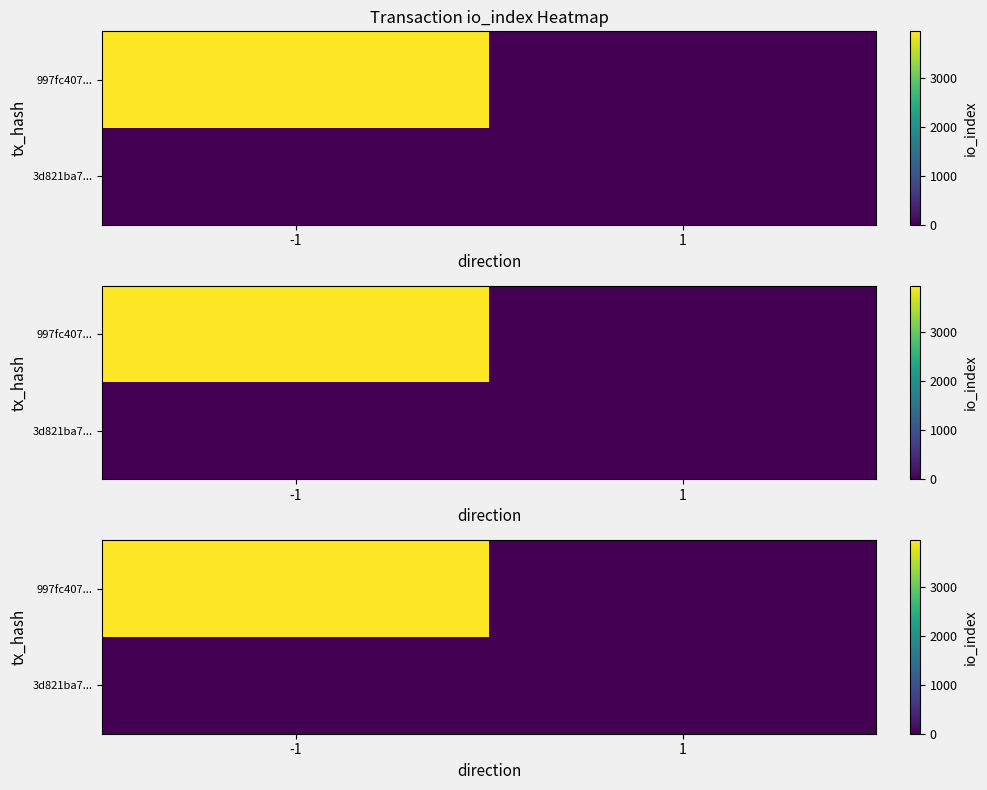

What is the difference between the maximum and minimum values in the 997fc407... series?

3945